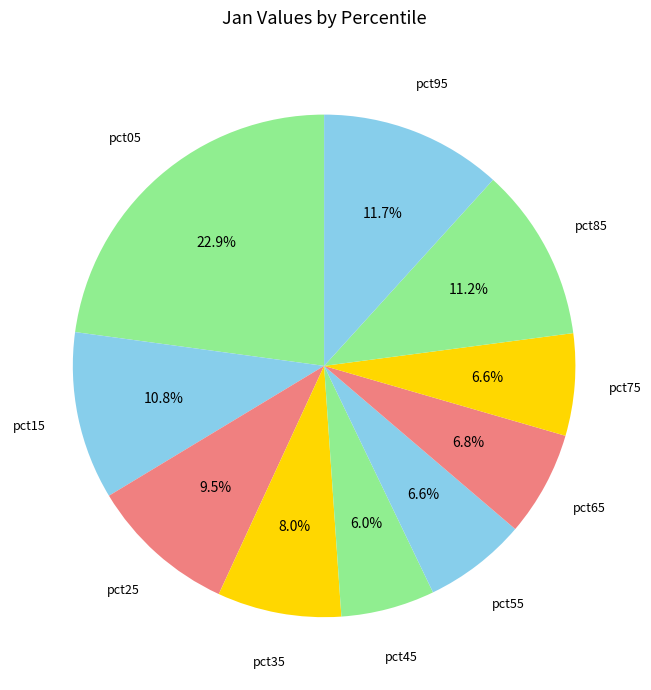

To the nearest percent, what percentage of the pie is pct95?

12%